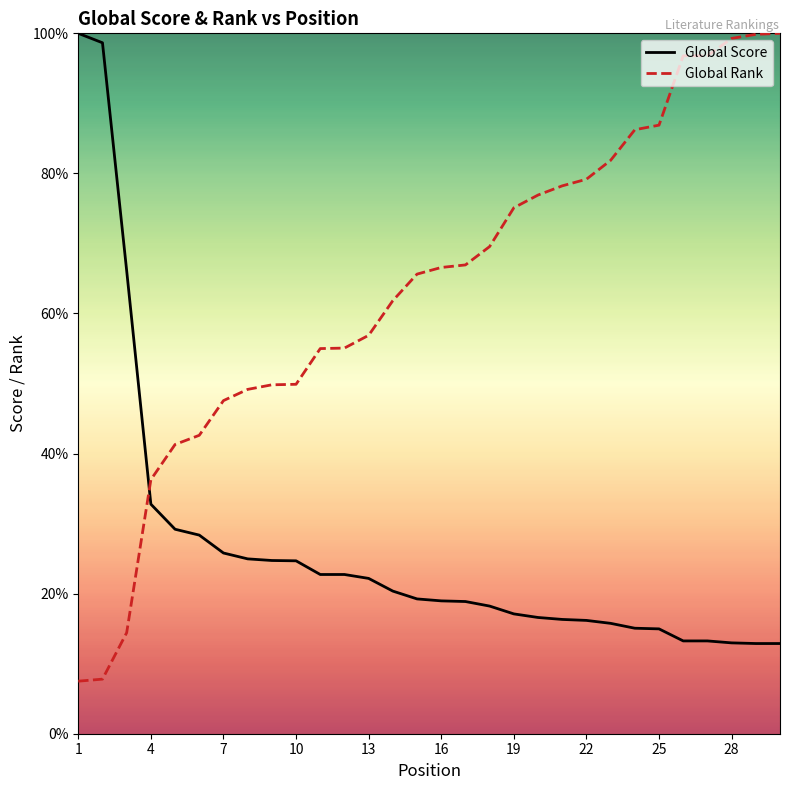

What is the difference between the maximum and minimum values in the Global Rank series?

92.5